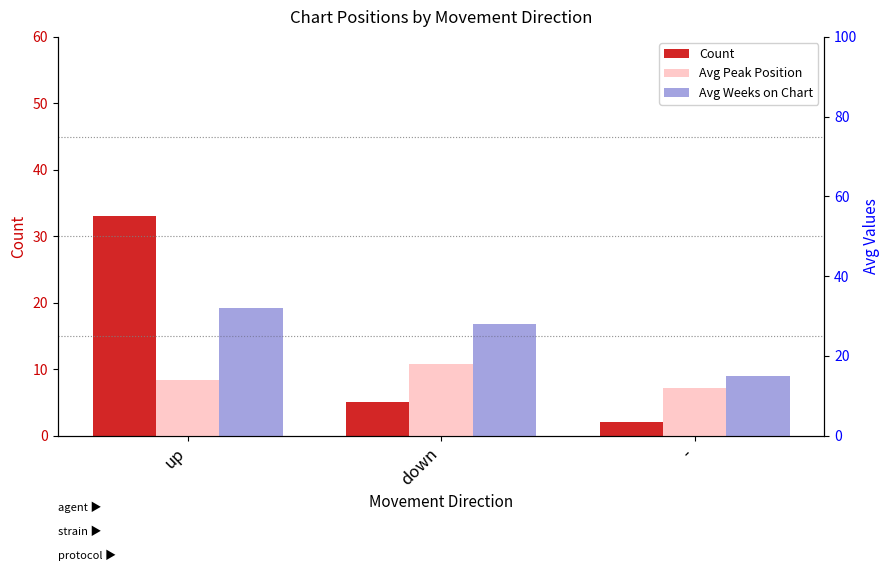

Reading left to right, transcribe all the data shown in this chart.

Count: 33	5	2
Avg Peak Position: 14	18	12
Avg Weeks on Chart: 32	28	15